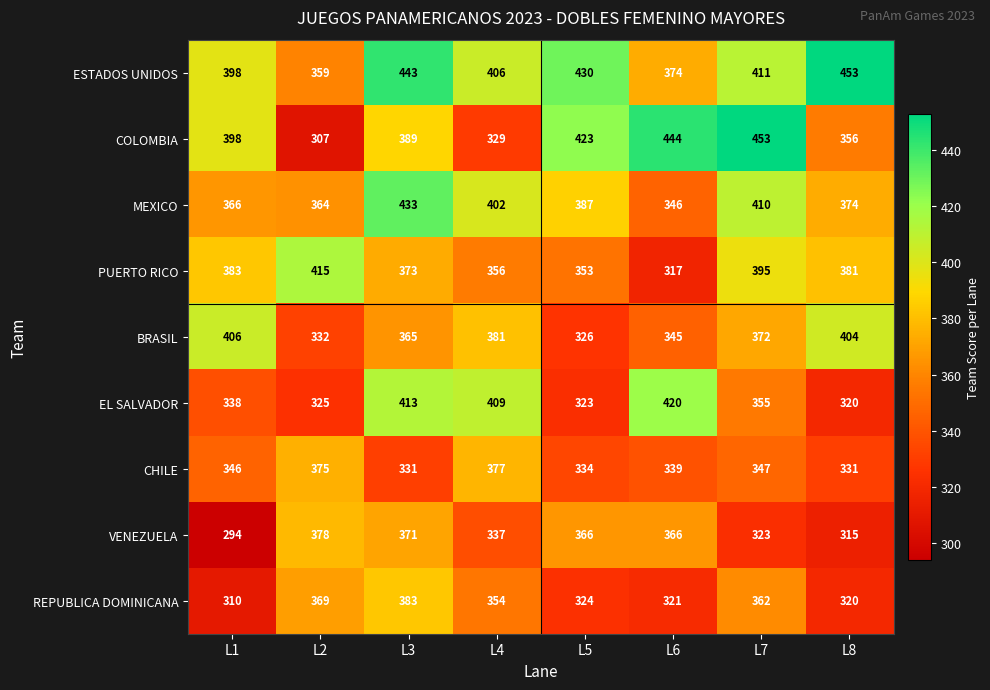

What is the difference between the second highest and second lowest values in the ESTADOS UNIDOS series?

69